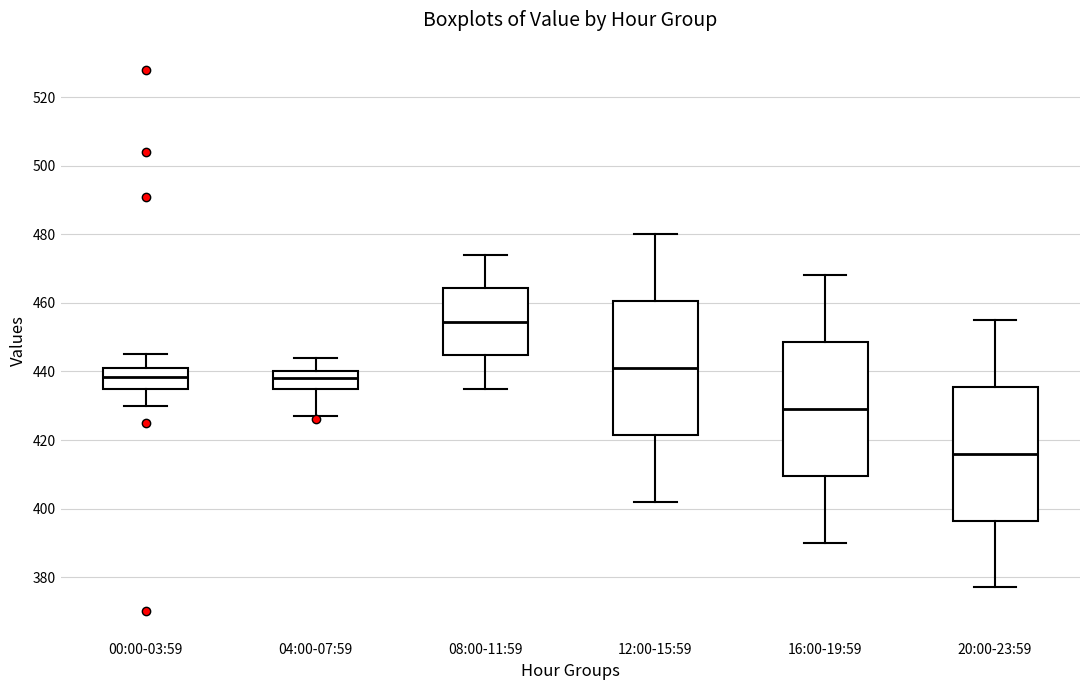

Where does the upper whisker of the box for 00:00-03:59 end on the y-axis? The values are not printed on the chart, so give them approximately, as read against the axis.

446